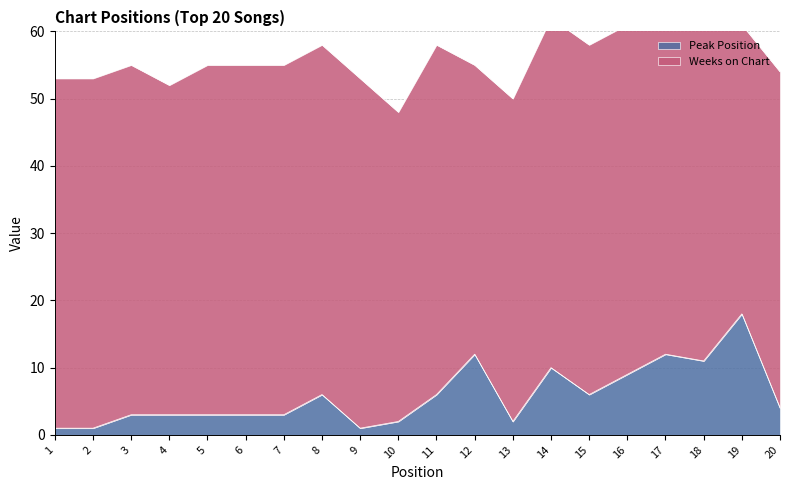

How many points are lower than both their immediate neighbors (excluding endpoints)?

4